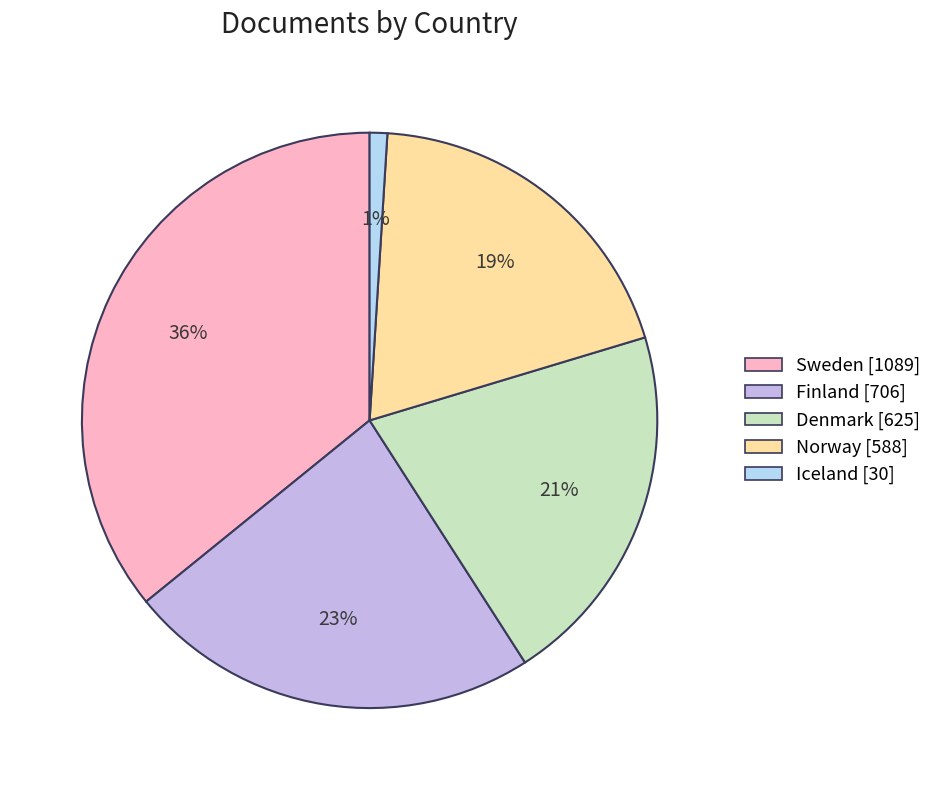

What portion of the pie excludes Sweden?

64.2%